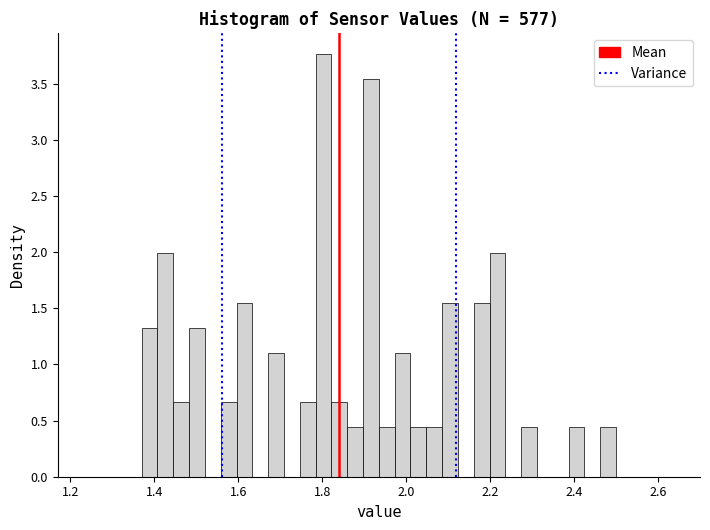

Read against the x-axis, roughly where is the centre of the tallest bar?

1.80